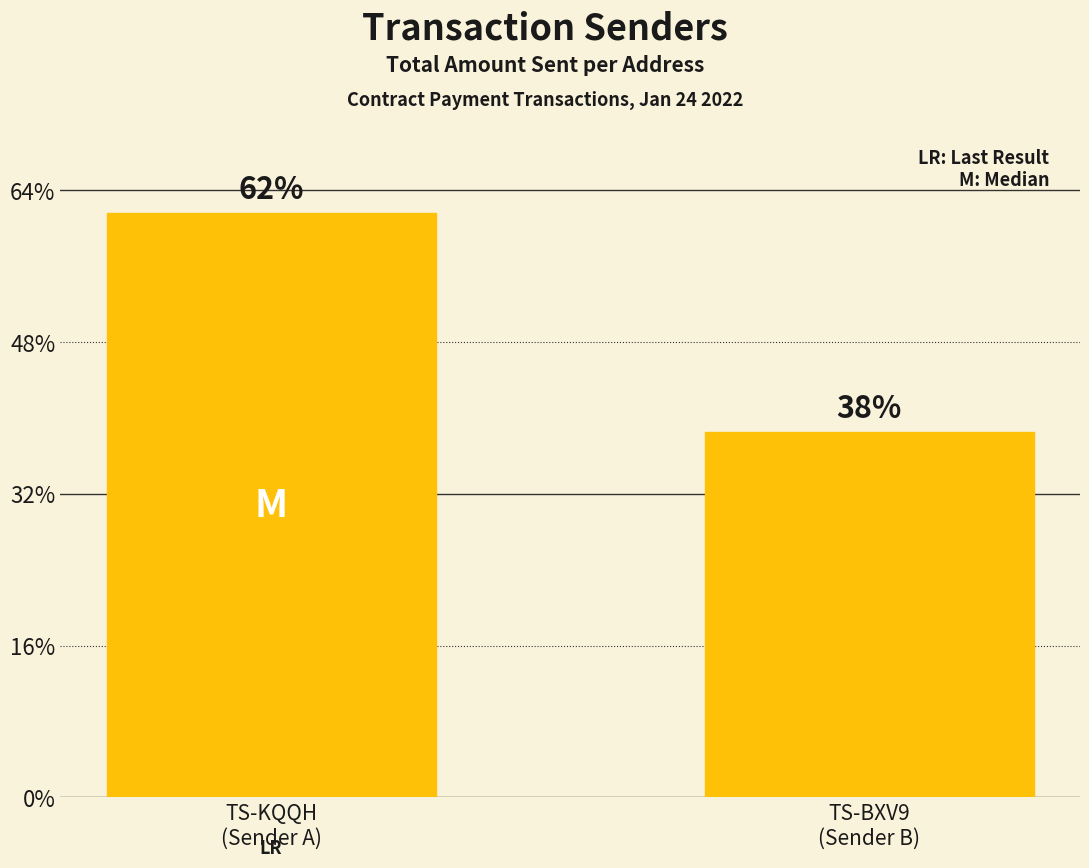

What is the label of the 1st bar from the right?

TS-BXV9
(Sender B)